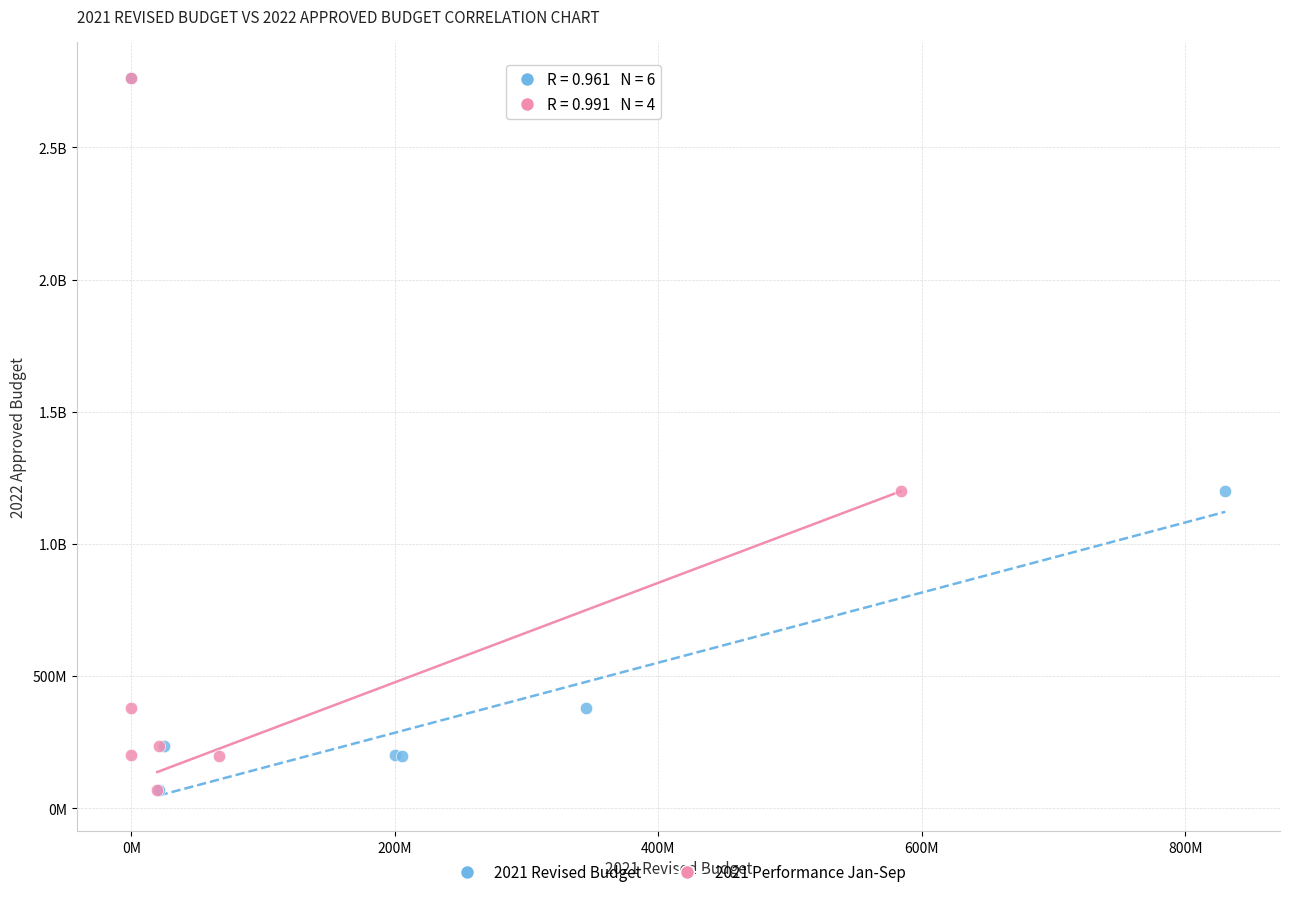

What are all the series names shown in the legend?

2021 Revised Budget, 2021 Performance Jan-Sep